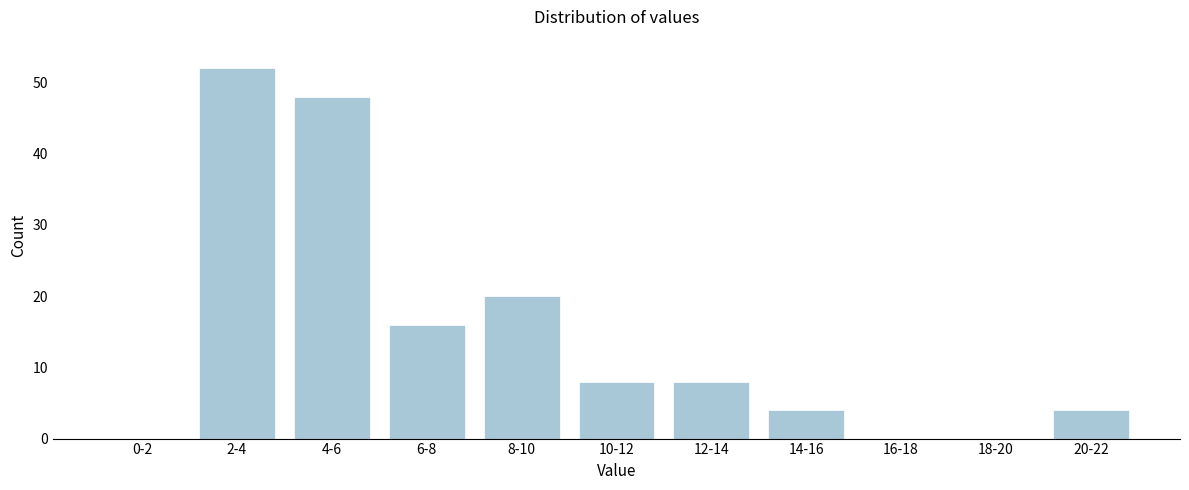

Reading left to right, extract all data points from this chart.

0-2=0	2-4=52	4-6=48	6-8=16	8-10=20	10-12=8	12-14=8	14-16=4	16-18=0	18-20=0	20-22=4